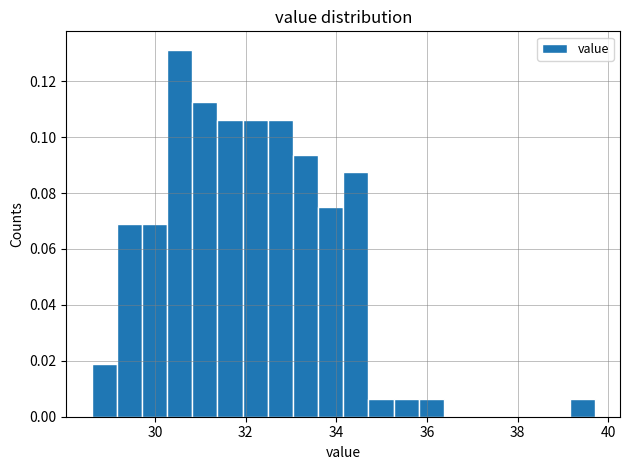

Read against the x-axis, roughly where is the centre of the tallest bar?

30.6